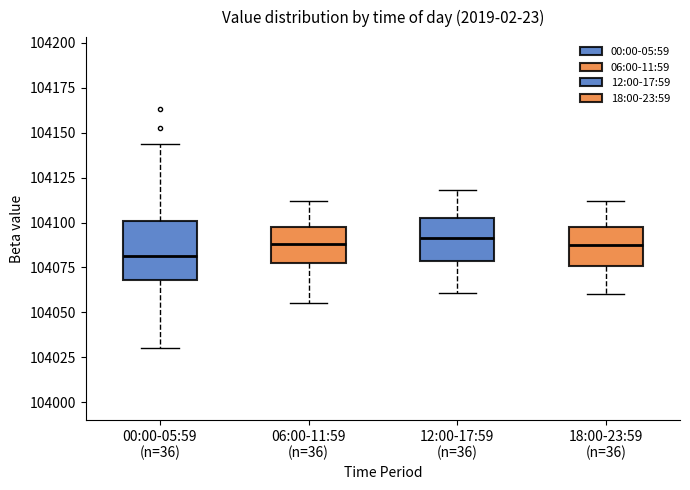

Where does the median line of the box for 18:00-23:59 (n=36) sit on the y-axis? The values are not printed on the chart, so give them approximately, as read against the axis.

104090